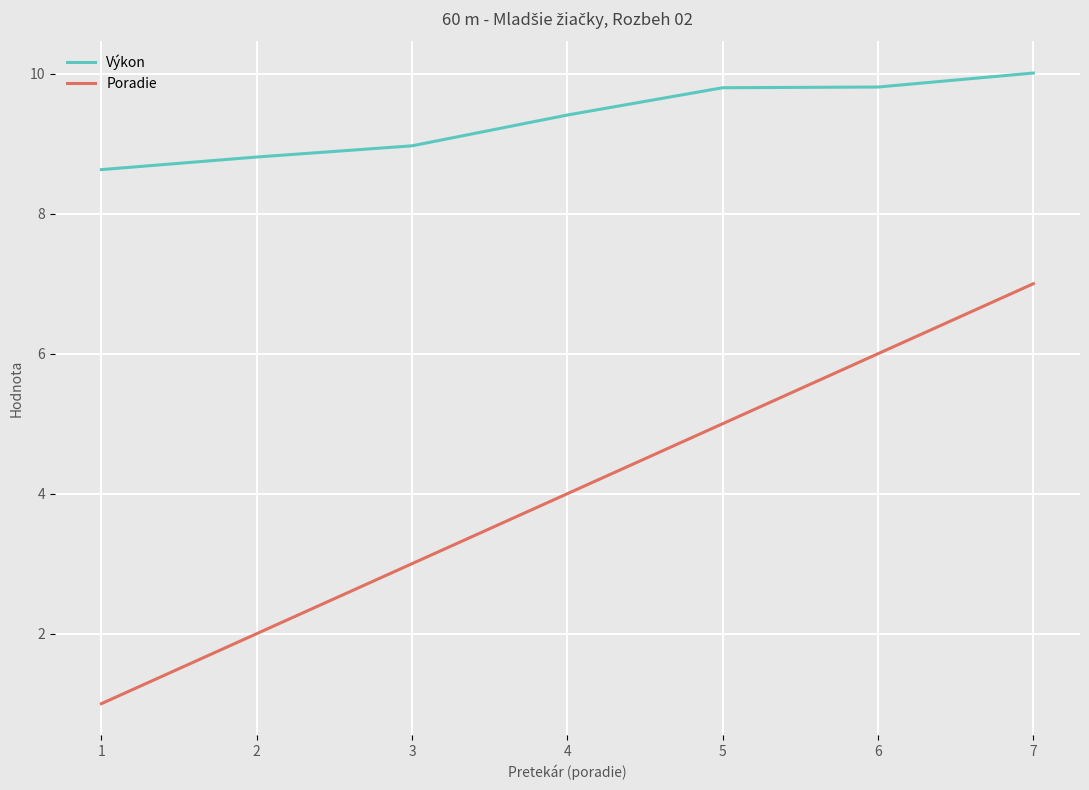

Which series changed the most between 2 and 7?

Poradie